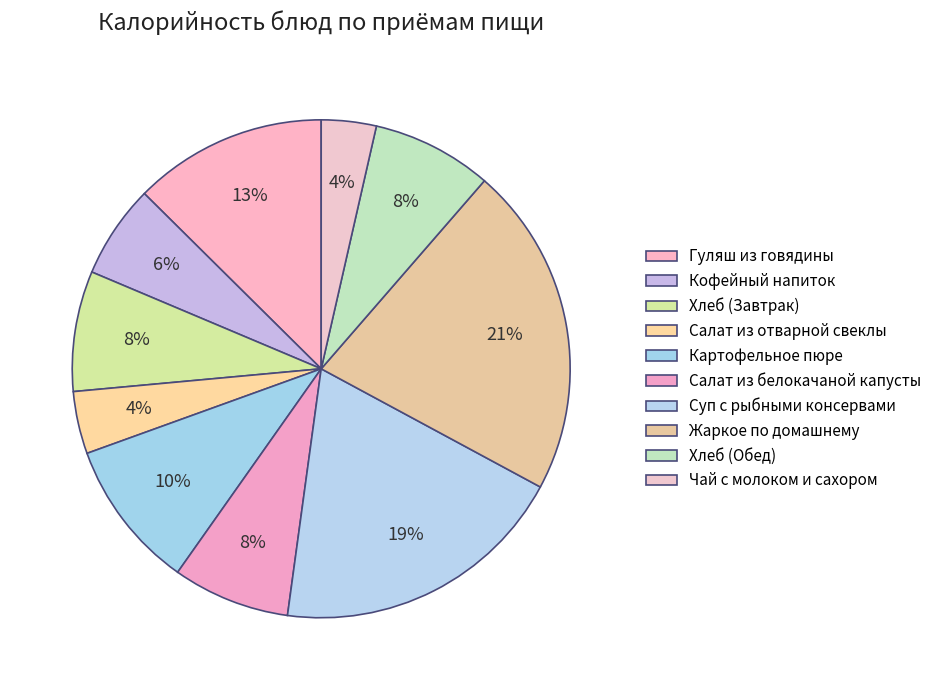

Does Гуляш из говядины account for over 50% of the chart?

No